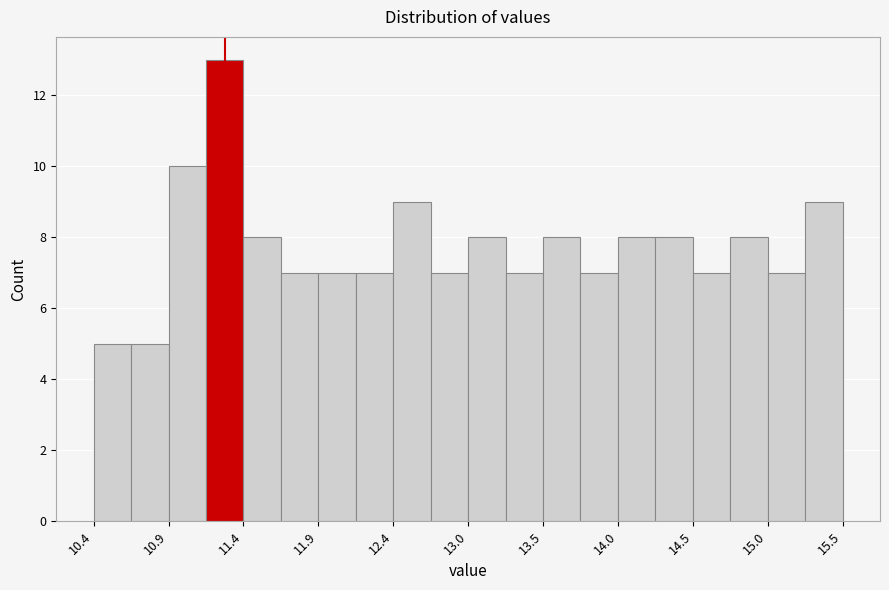

Read against the x-axis, roughly where is the centre of the tallest bar?

11.3